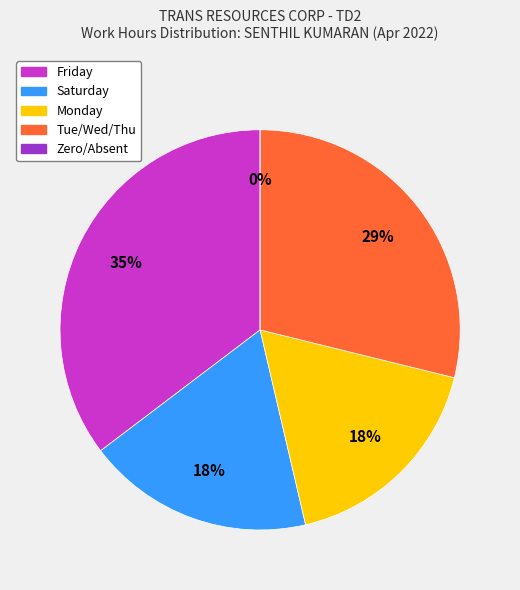

Is Mon 4 the majority of the pie?

No